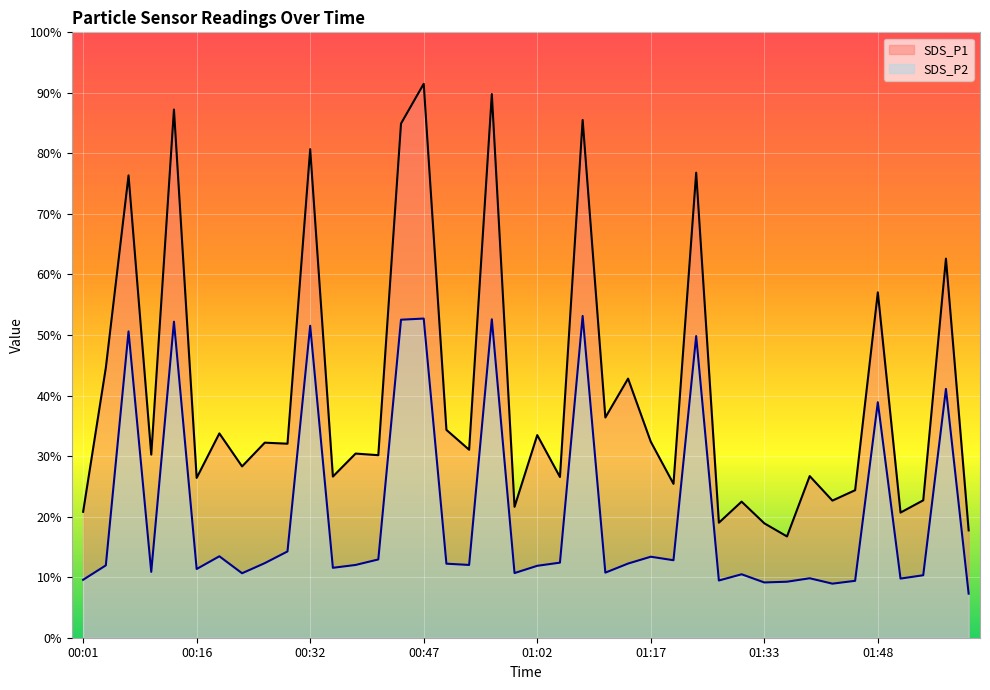

What are all the series names shown in the legend?

SDS_P1, SDS_P2